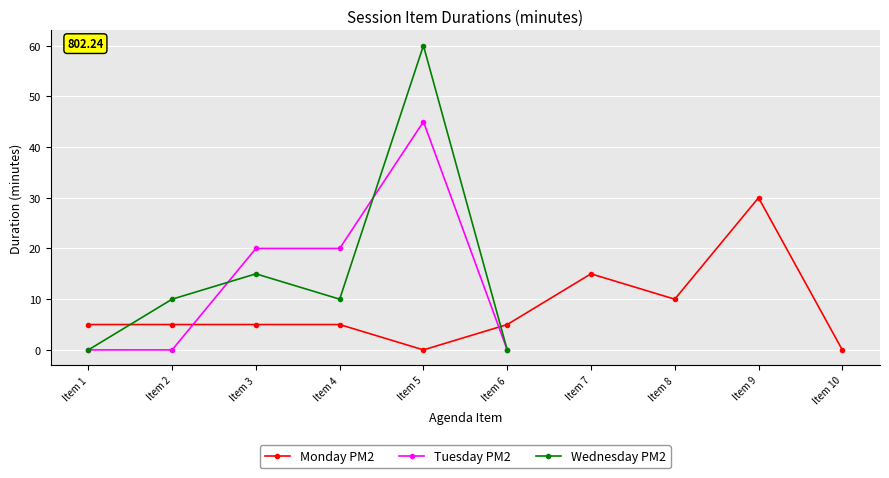

How many interior local peaks does the Wednesday PM2 series have?

2